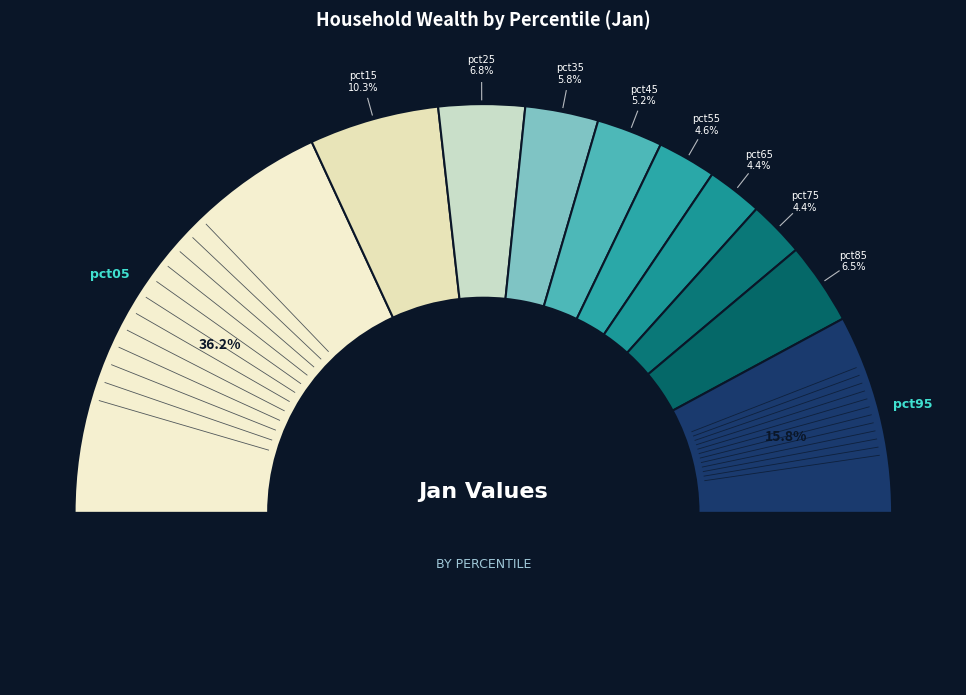

To the nearest percent, what portion does pct95 represent?

16%